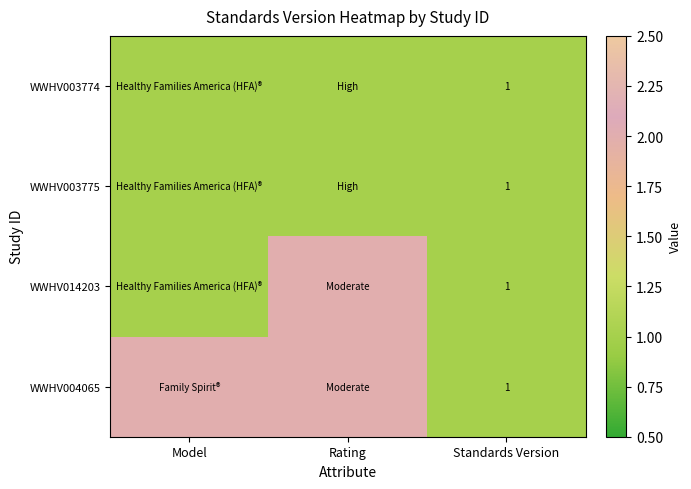

Is it true that WWHV003774 equals 1 at Standards Version?

True